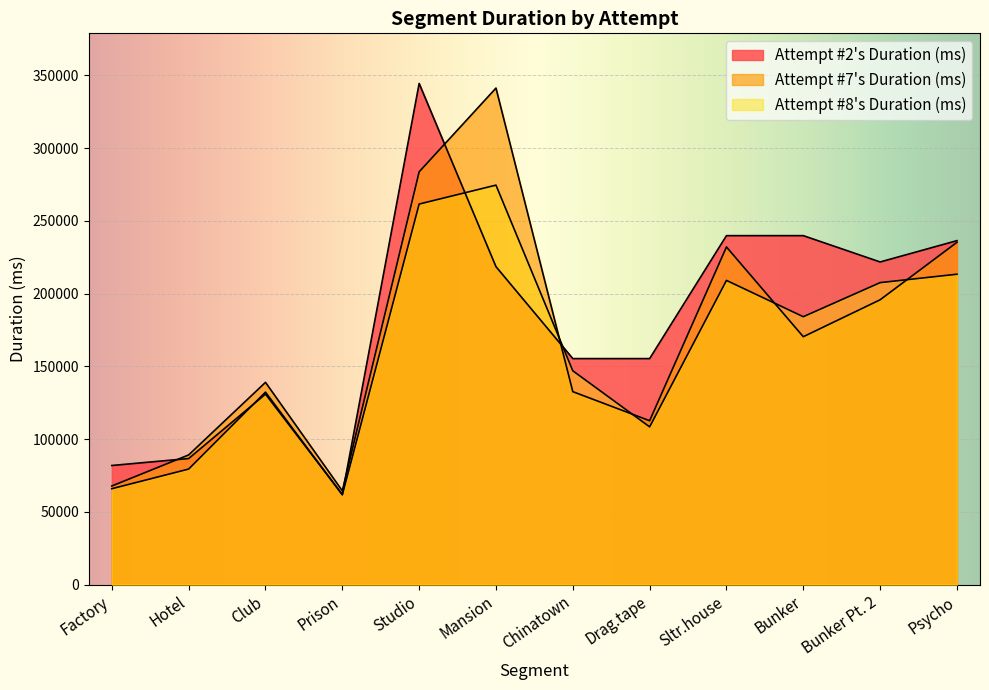

What value does the Attempt #7's Duration (ms) series have at Club, to the nearest 50?

139000